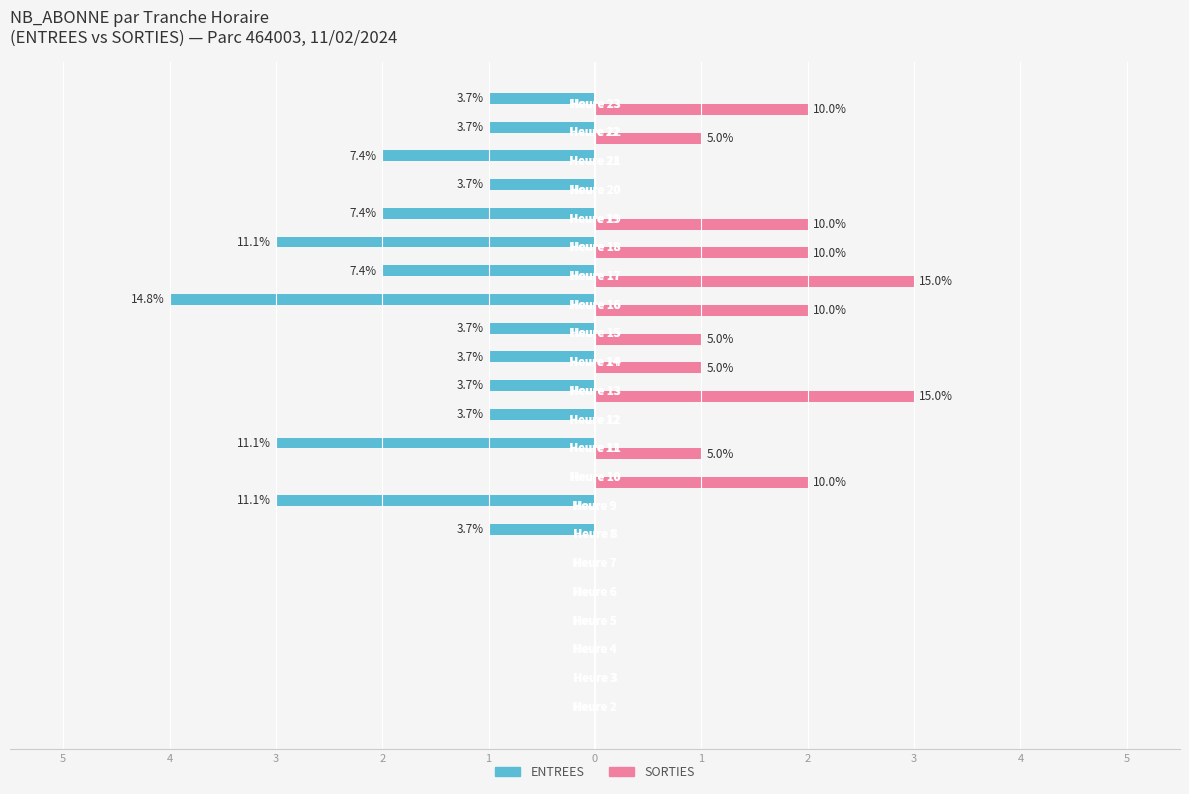

What is the sum of all SORTIES values?

20